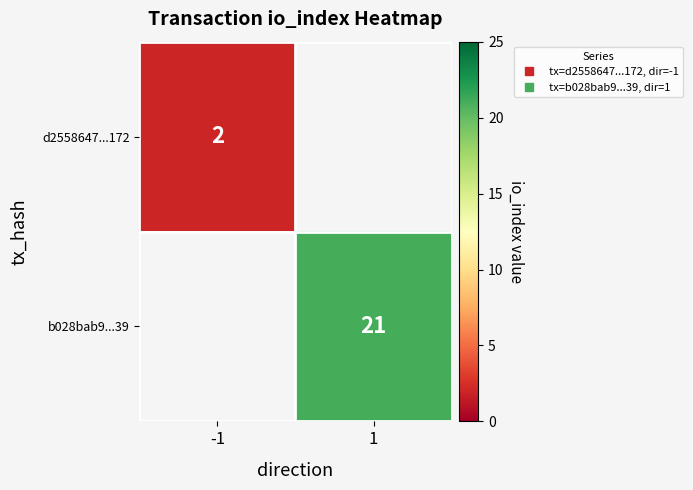

True or false: b028bab9...39 has a value of 31.0 at 1.

False